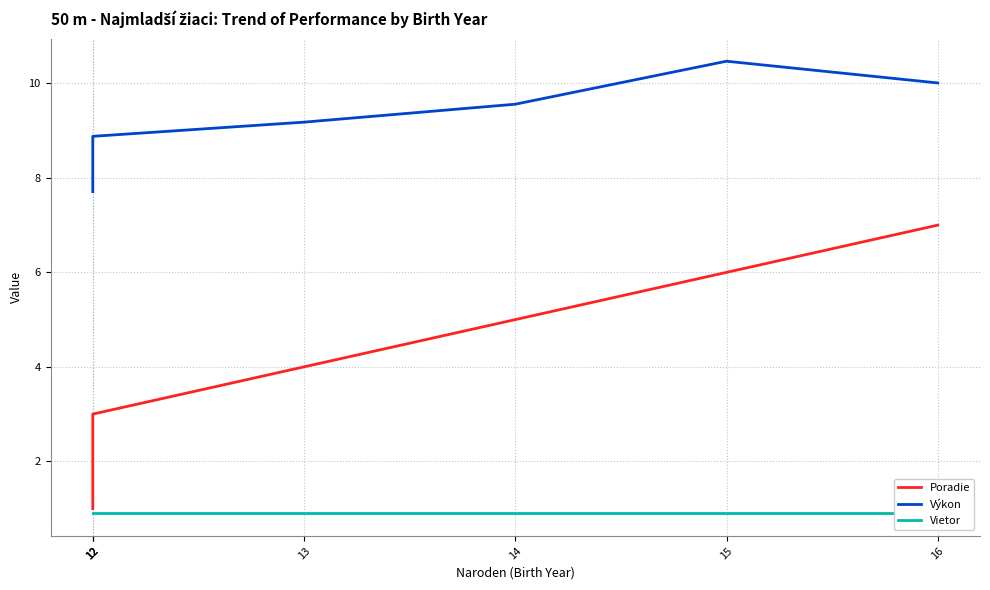

Rank the series by their average value, from highest to lowest.

Výkon, Poradie, Vietor